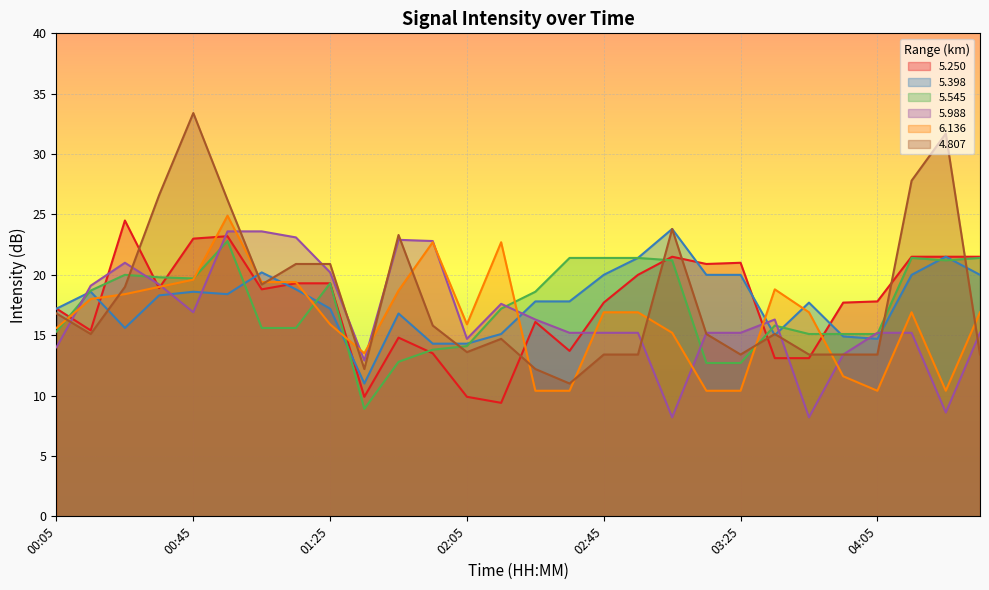

True or false:   4.807 and   5.250 intersect in this chart.

True